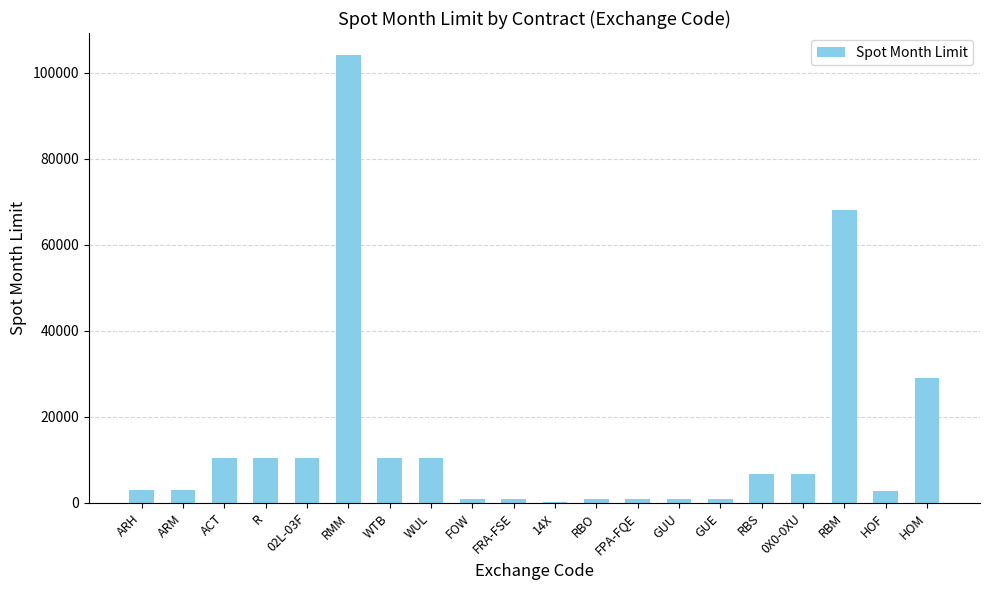

At which label is the value closest to 52150?

RBM